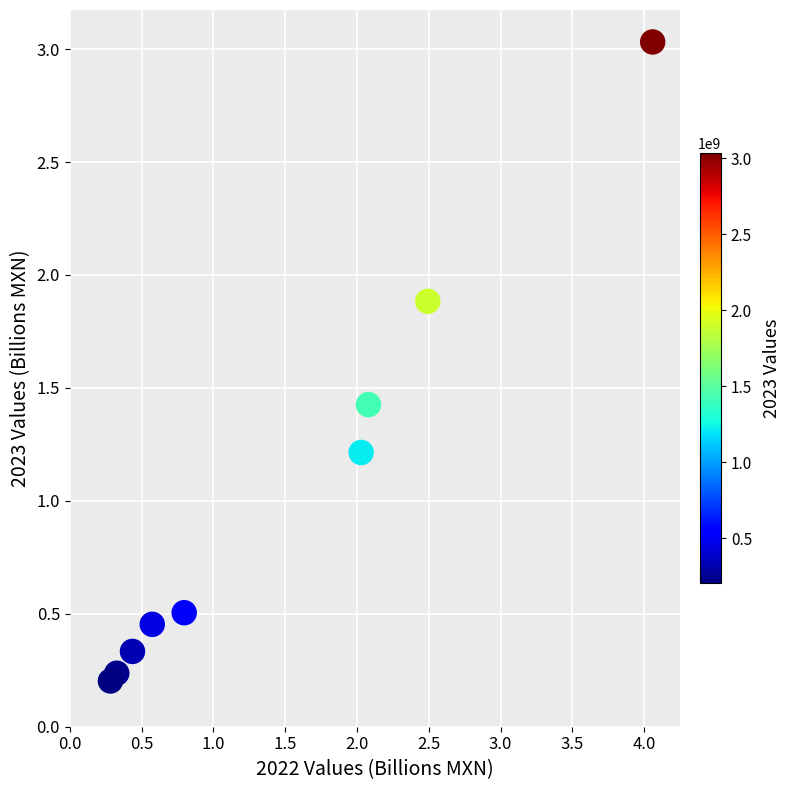

What Y value in the scatter plot is closest to 1?

1.2